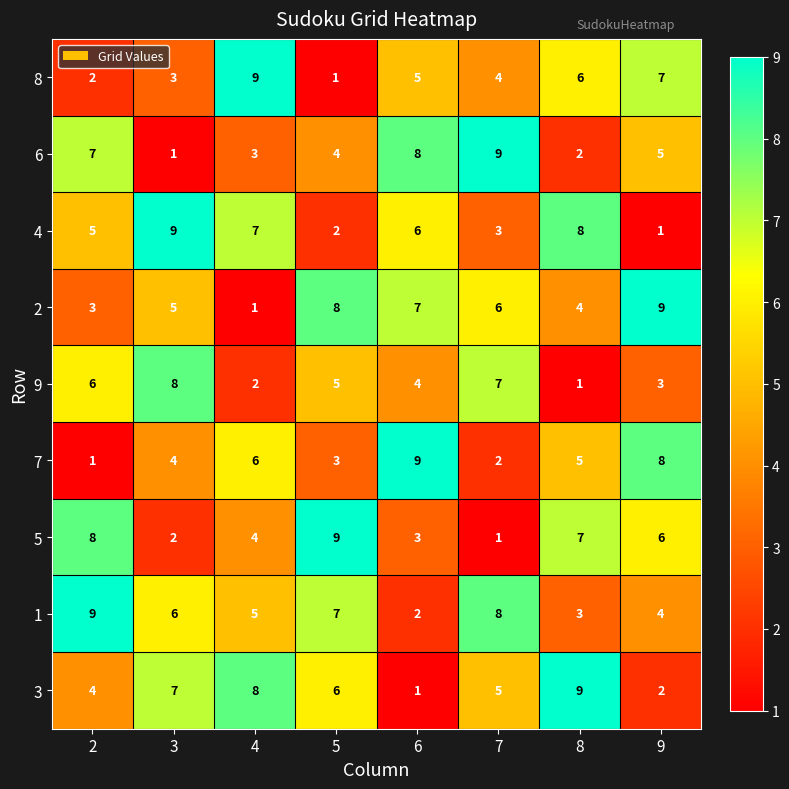

Read the 7 value at 7.

2